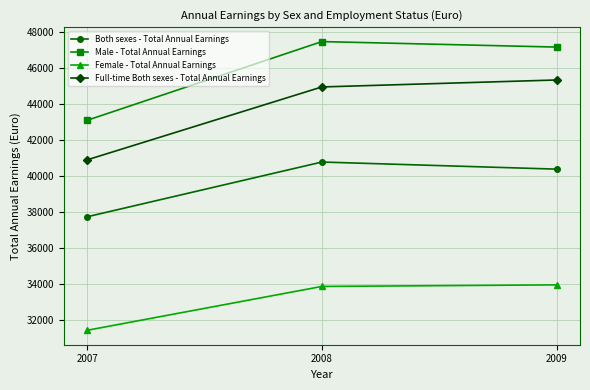

At 2007, list the series in order from largest to smallest.

Male - Total Annual Earnings, Full-time Both sexes - Total Annual Earnings, Both sexes - Total Annual Earnings, Female - Total Annual Earnings